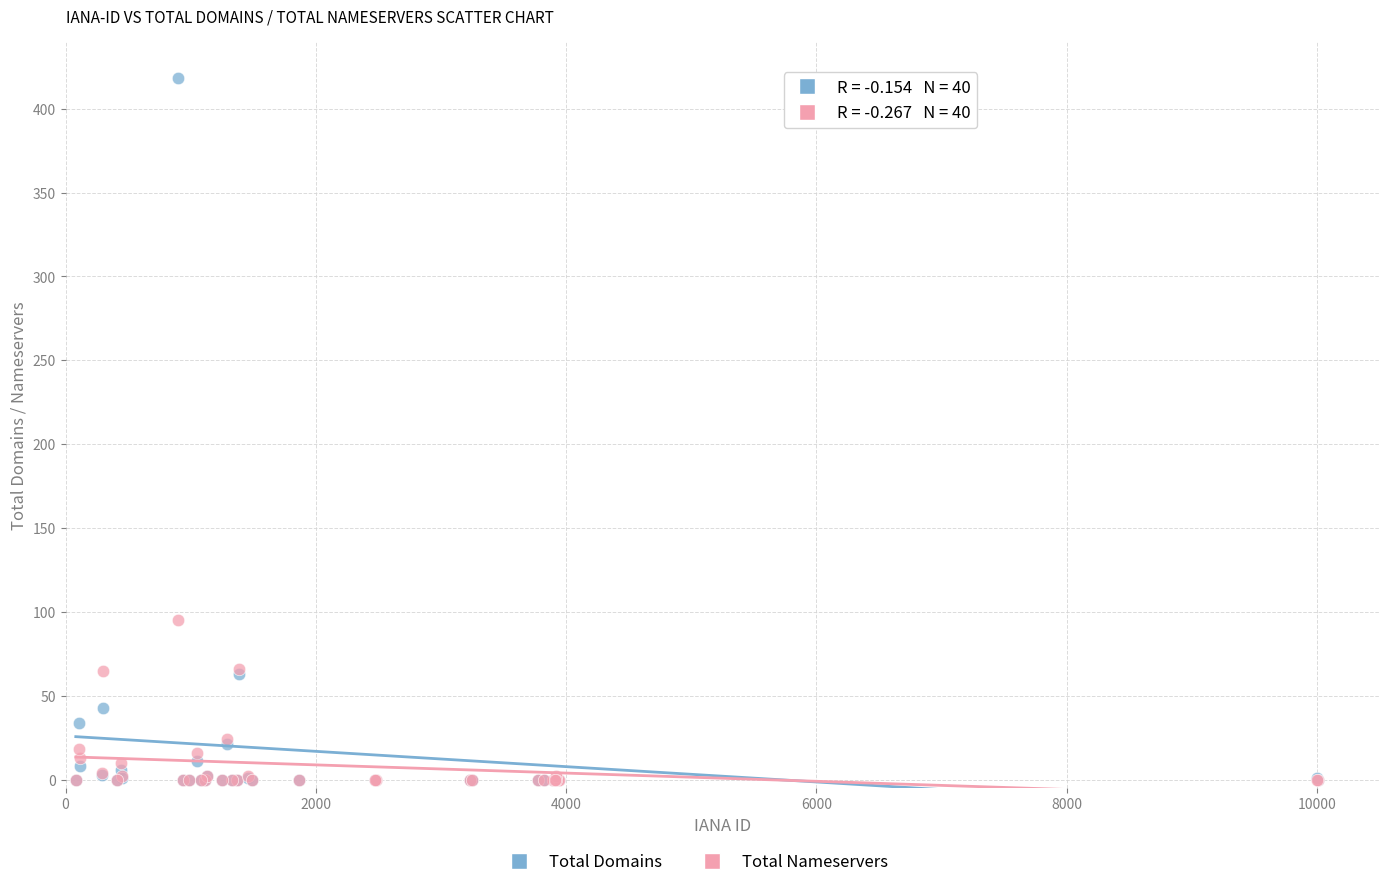

Which series reaches the maximum Y coordinate?

Total Domains